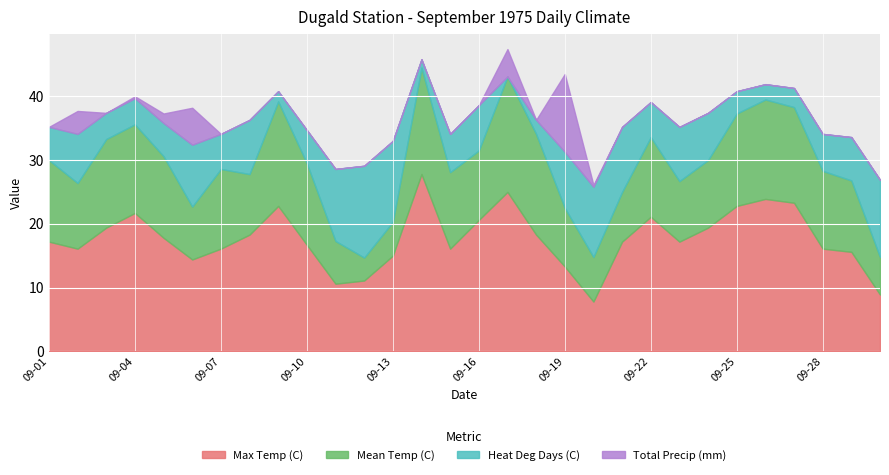

True or false: Max Temp (C) has a value of 25.0 at 09-17.

True